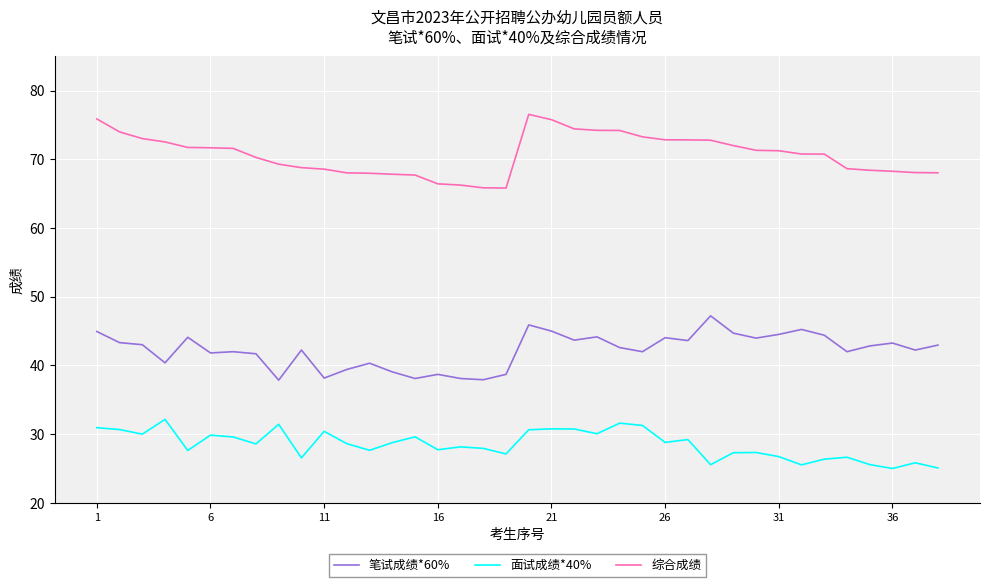

What is the difference between the maximum and minimum values in the 笔试成绩*60% series?

9.4